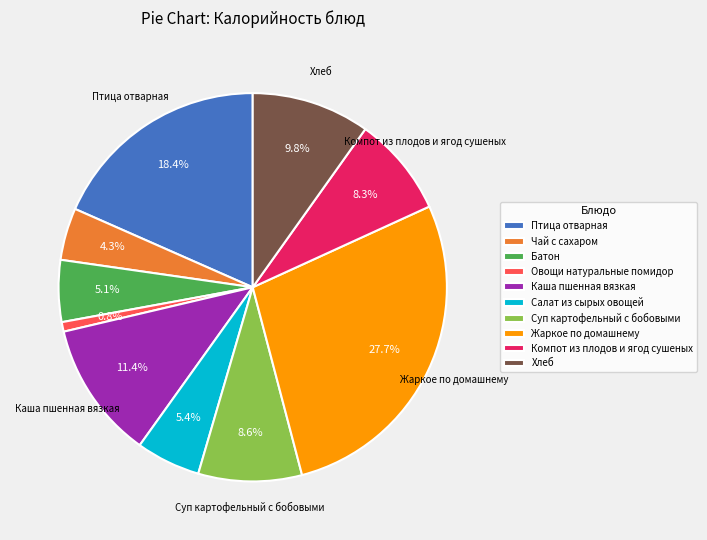

Is it true that Жаркое по домашнему is 28% of the pie?

True